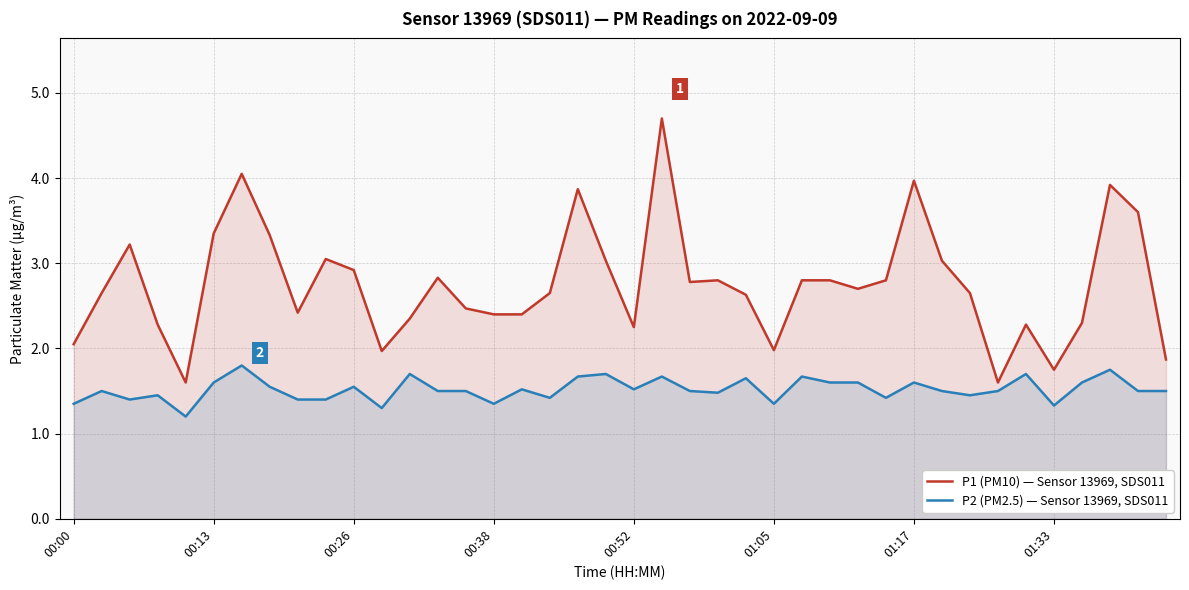

What is the maximum value for P2 (PM2.5) — Sensor 13969, SDS011?

1.8